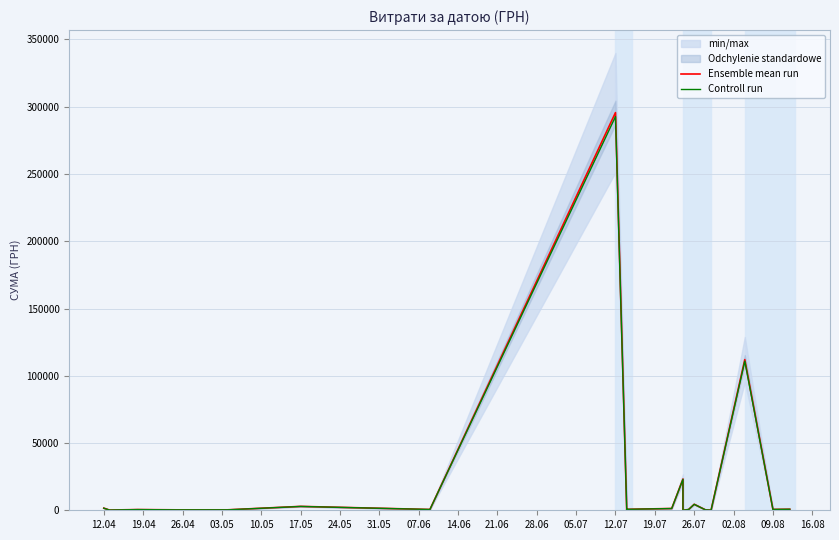

What is the label of the 12th point from the left?

28.06